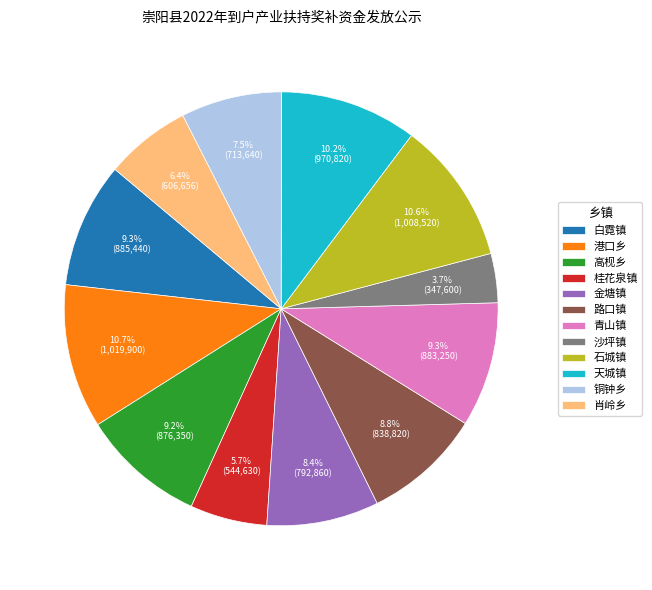

Is it true that 天城镇 is 10% of the pie?

True